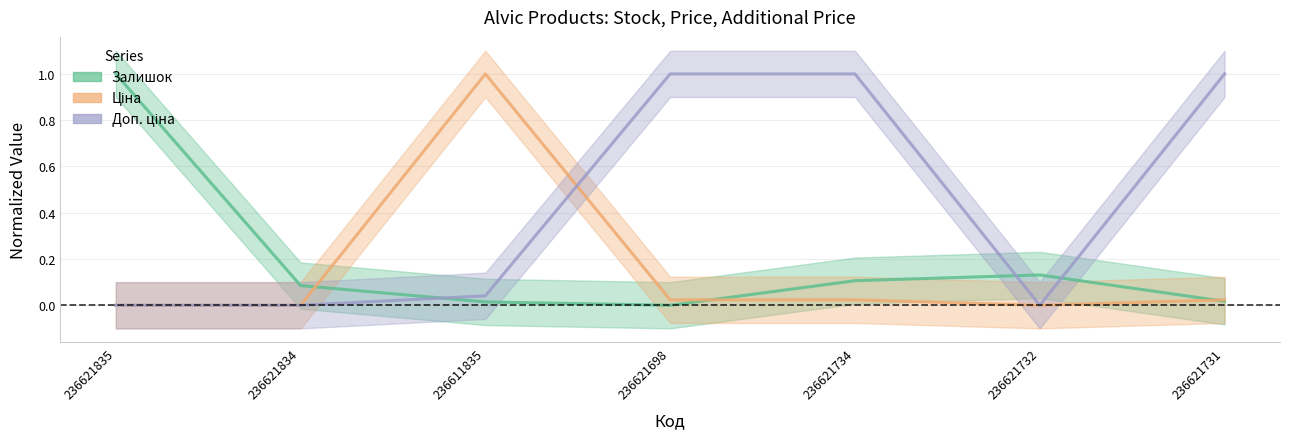

What value does the Ціна series have at 236611835?

1.0